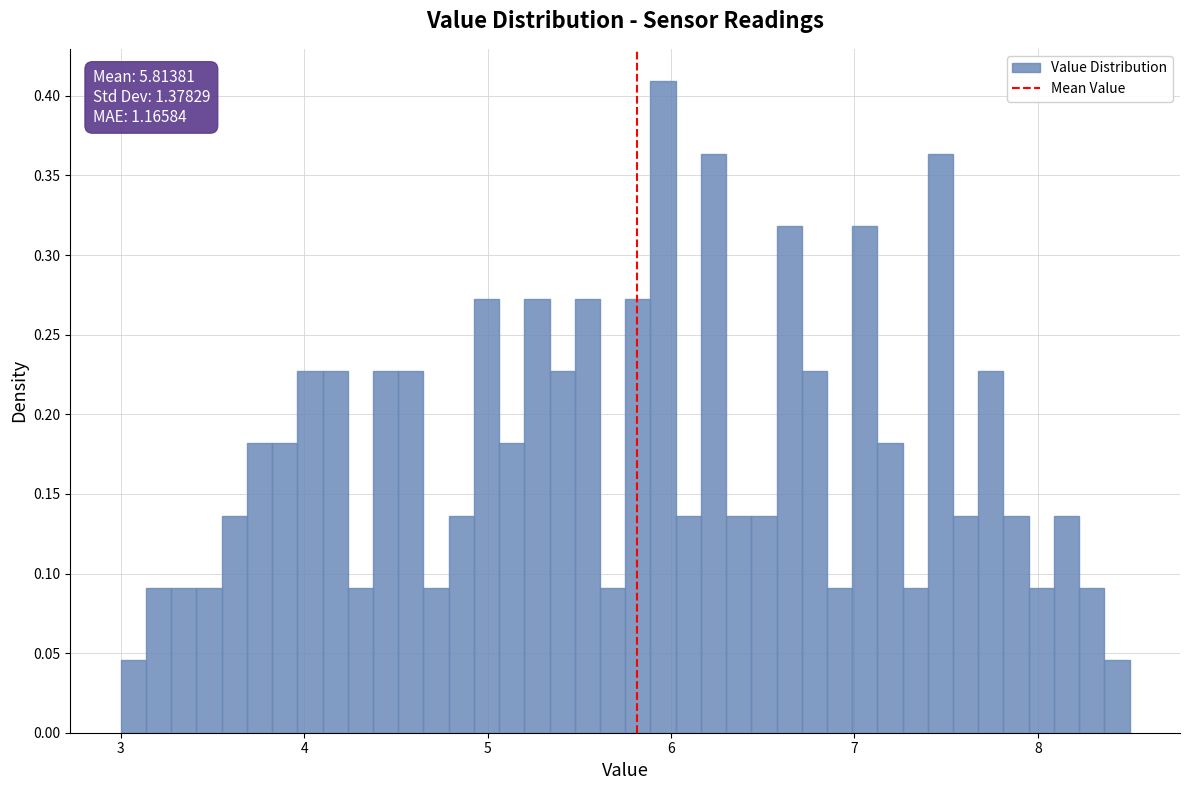

Around what value on the x-axis is the tallest bar? Give the approximate position of its centre, as read against the axis.

6.0